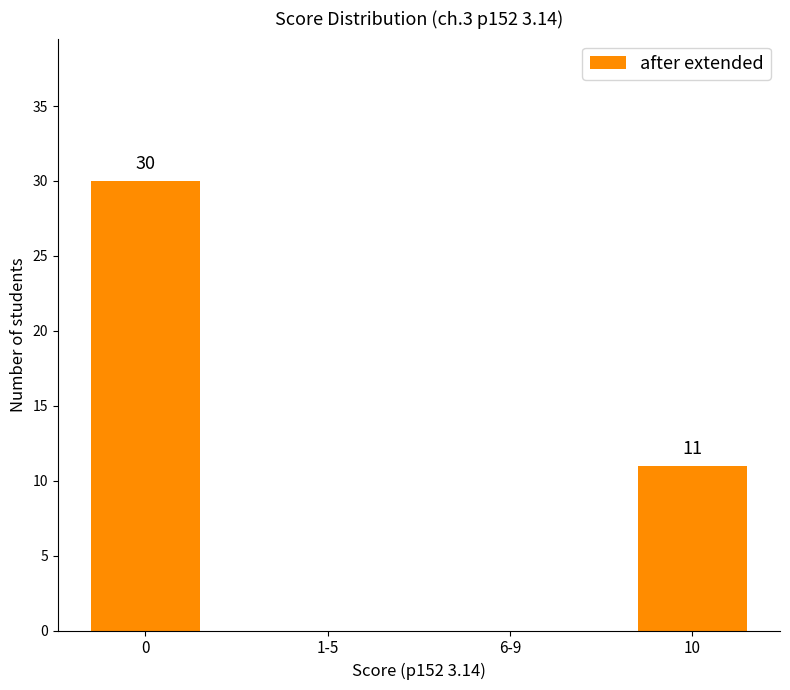

The chart shows a value of 19 at 10. True or false?

False